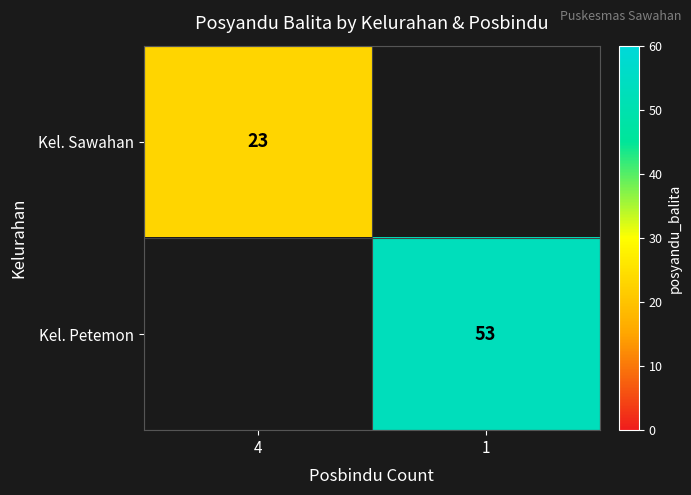

How many data points does each series have?

2